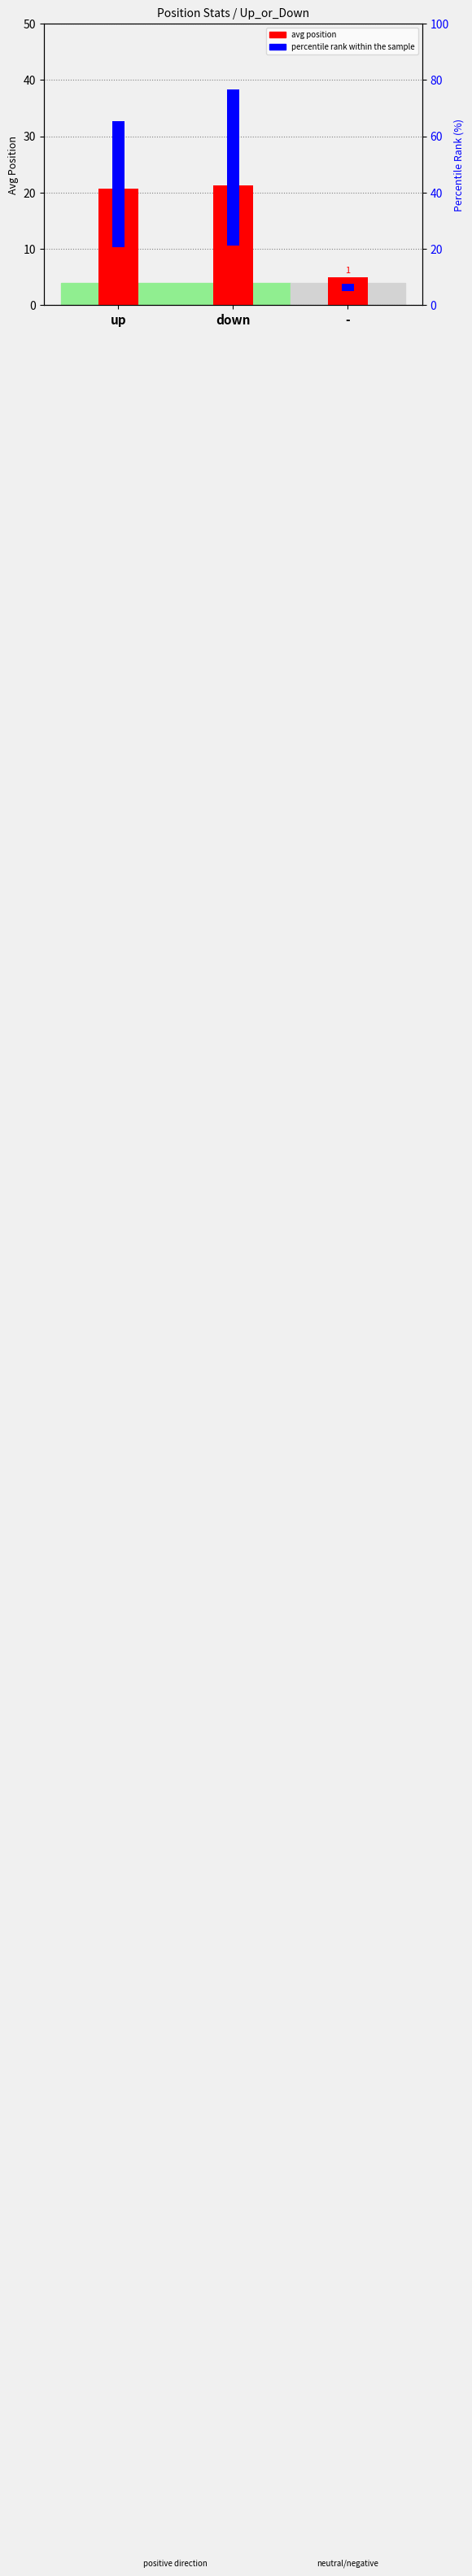

What is the approximate value of avg position at up?

20.8